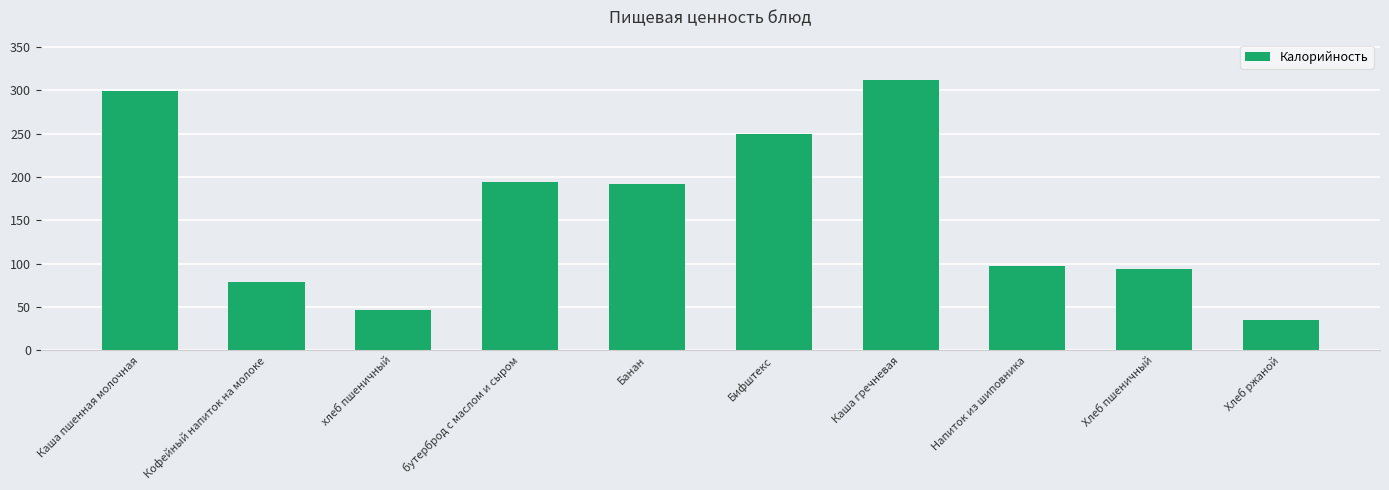

How many bars are there in total?

10